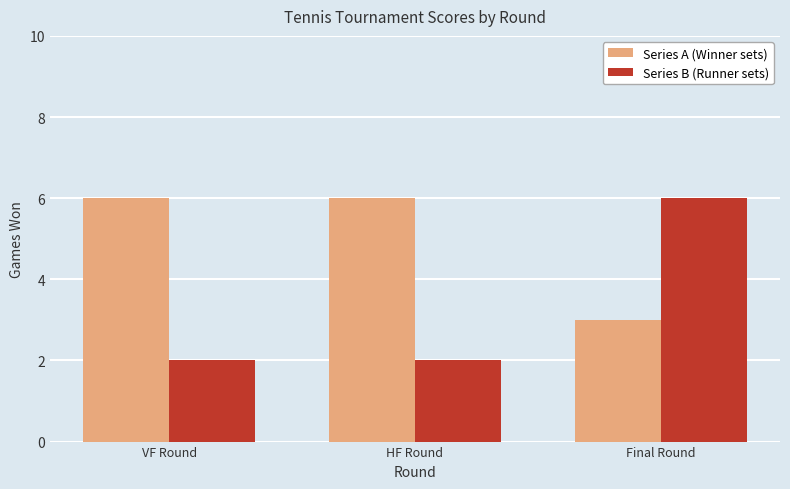

The value of Series B (Runner sets) at Final Round is 6. True or false?

True